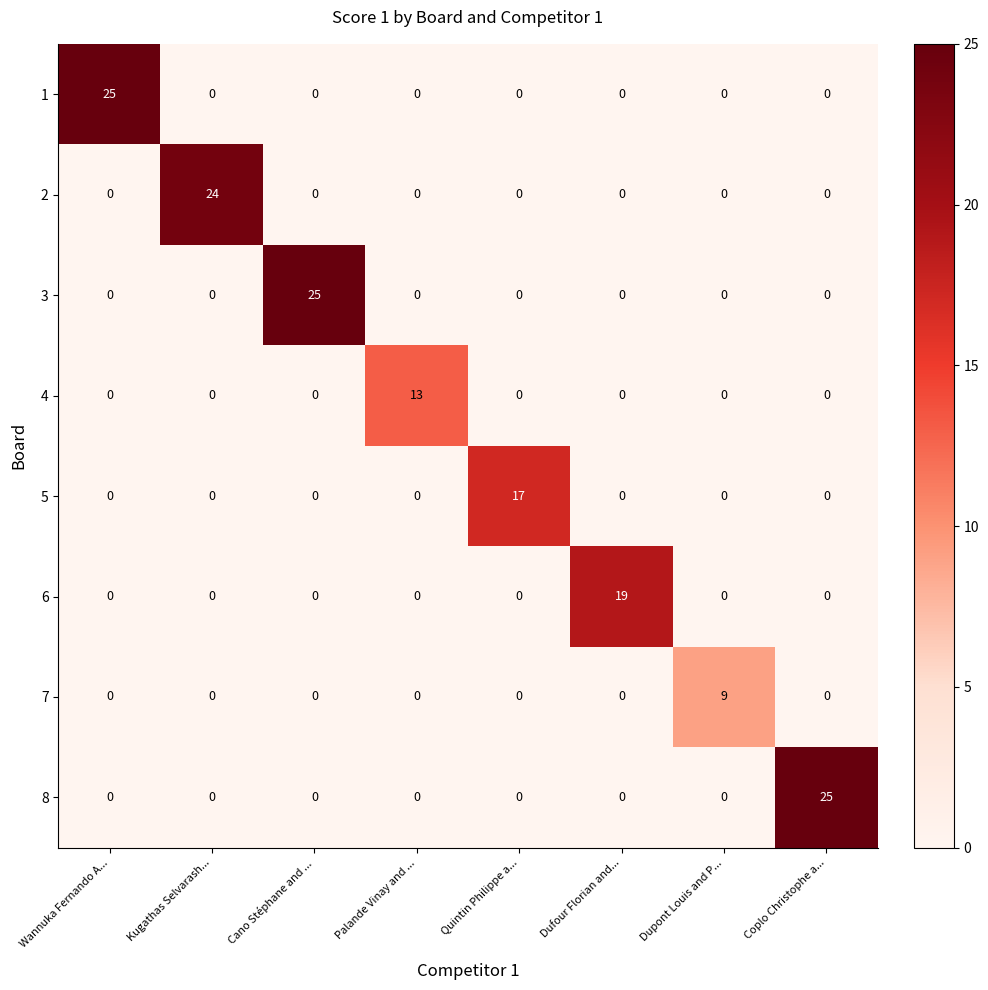

True or false: 2 has a value of 10 at Cano Stéphane and ....

False